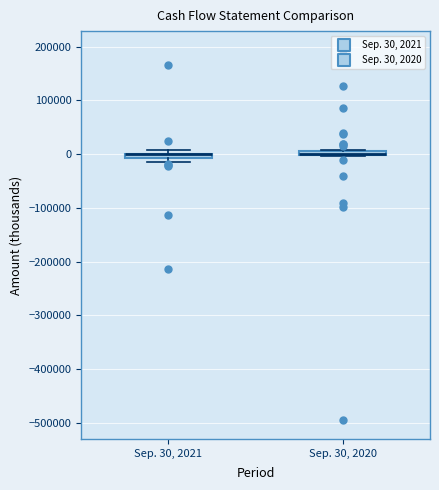

Where is the upper edge of the box for Sep. 30, 2020 on the y-axis? The values are not printed on the chart, so give them approximately, as read against the axis.

10000